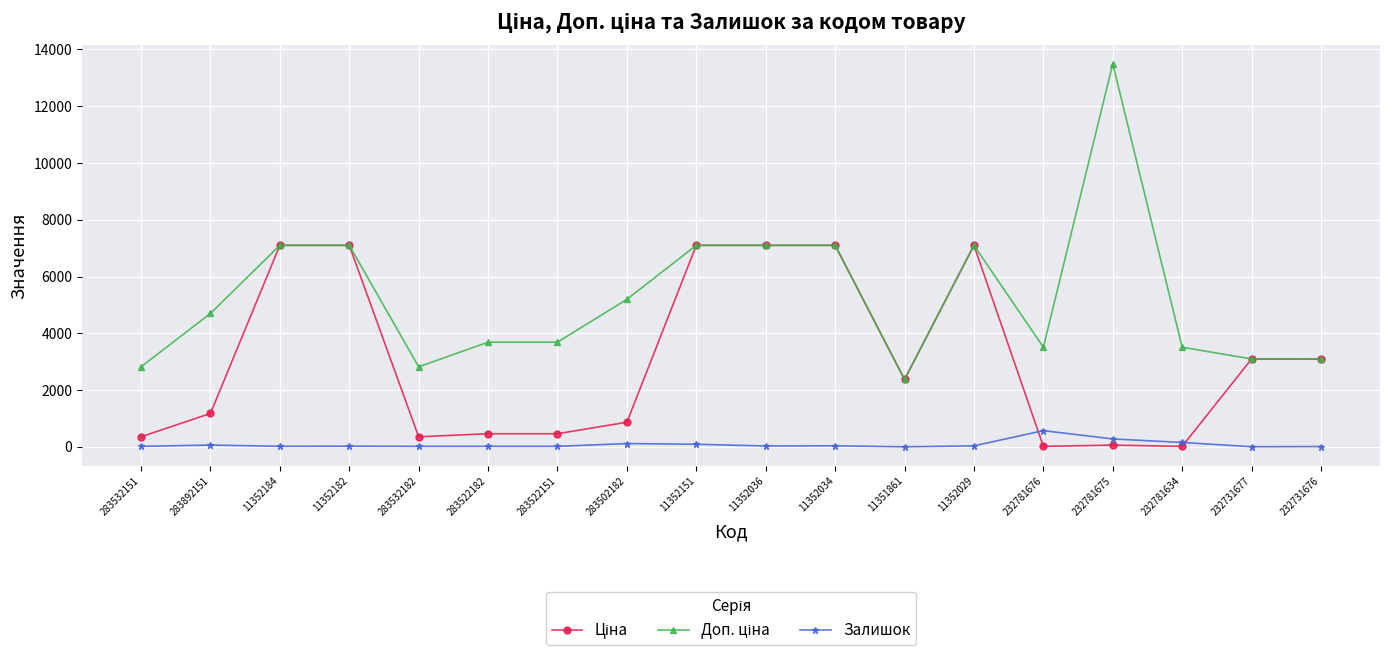

What is the value of the Залишок point at the 11th from the left?

35.0